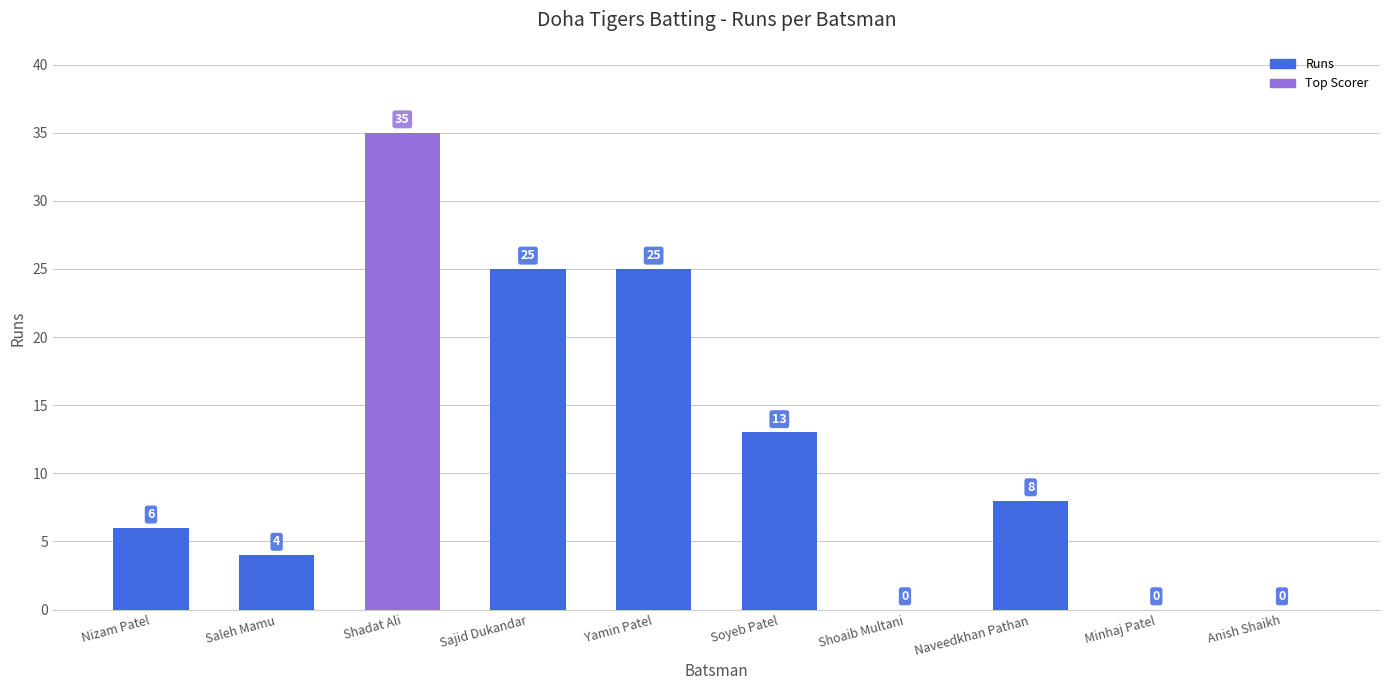

What is the sum of all values?

116